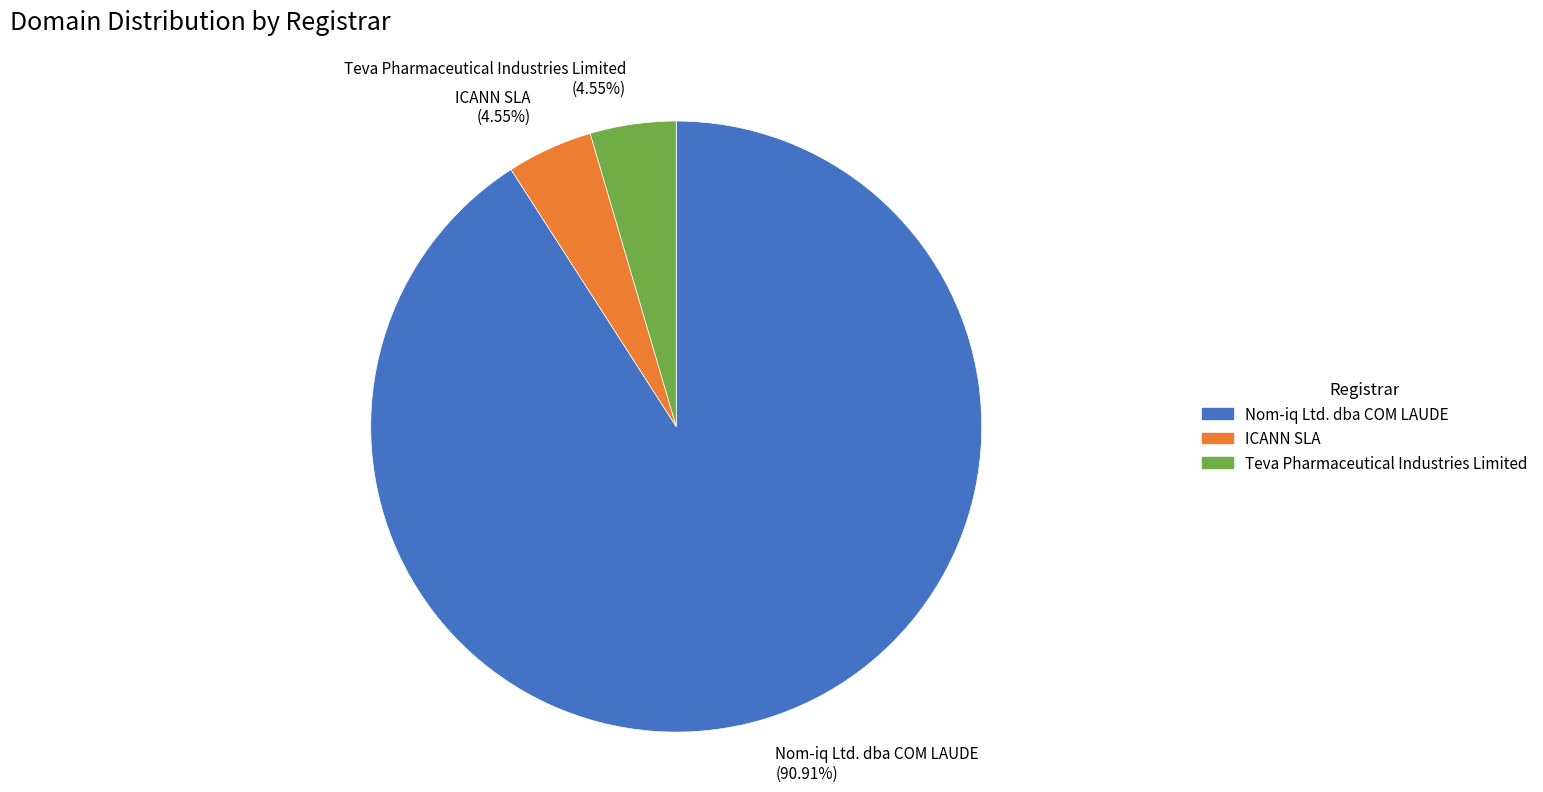

To the nearest percent, what is the combined percentage of Nom-iq Ltd. dba COM LAUDE and ICANN SLA?

95%